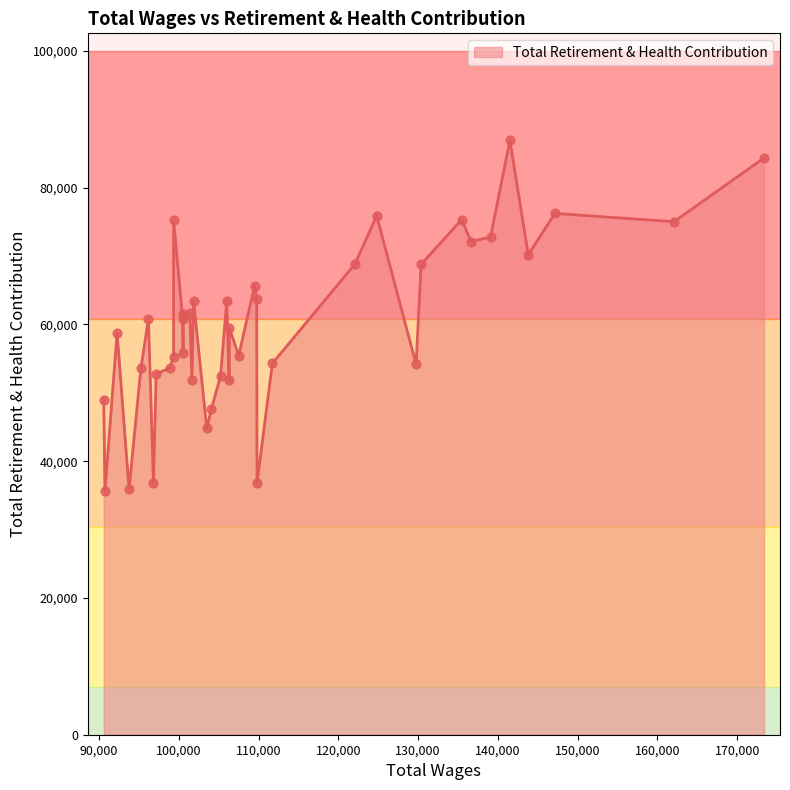

What is the difference between the maximum and minimum values?

51277